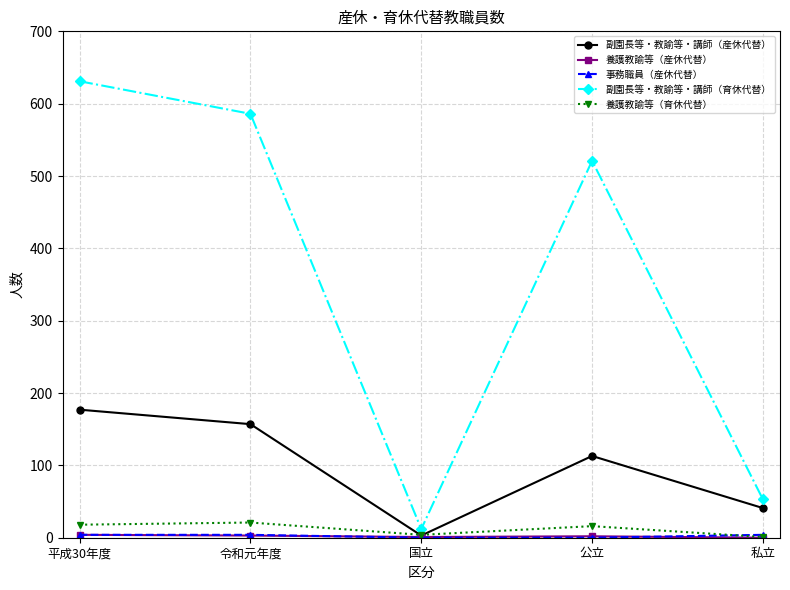

List the labels in order of 副園長等・教諭等・講師（産休代替） value, largest first.

平成30年度, 令和元年度, 公立, 私立, 国立